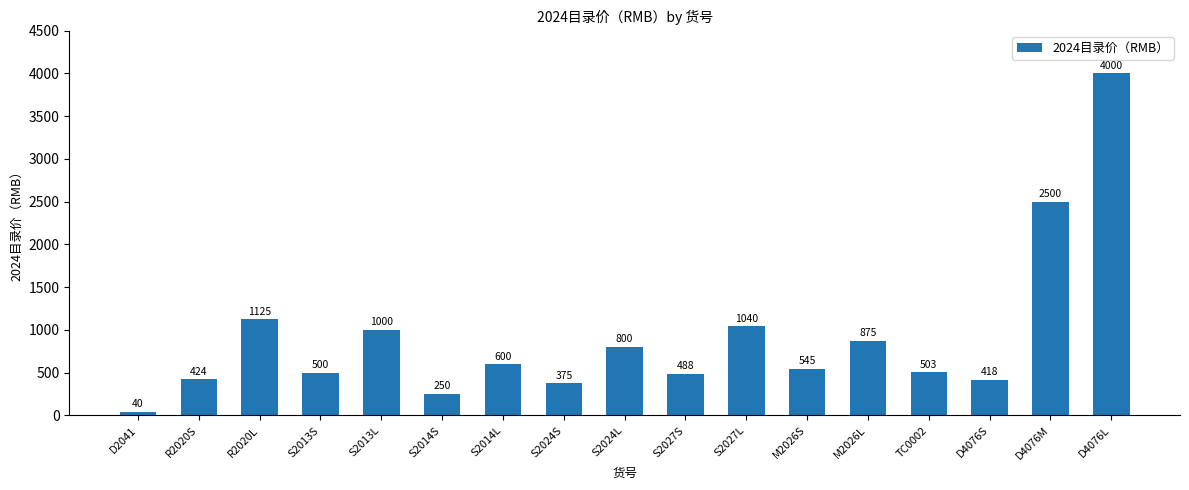

Reading right to left, list all the values displayed in this chart.

4000	2500	418	503	875	545	1040	488	800	375	600	250	1000	500	1125	424	40